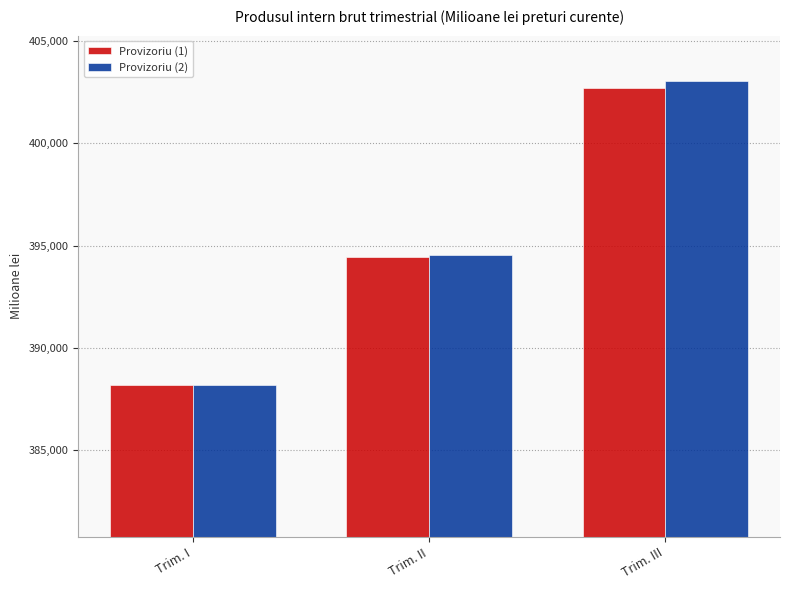

What are all the series names shown in the legend?

Provizoriu (1), Provizoriu (2)